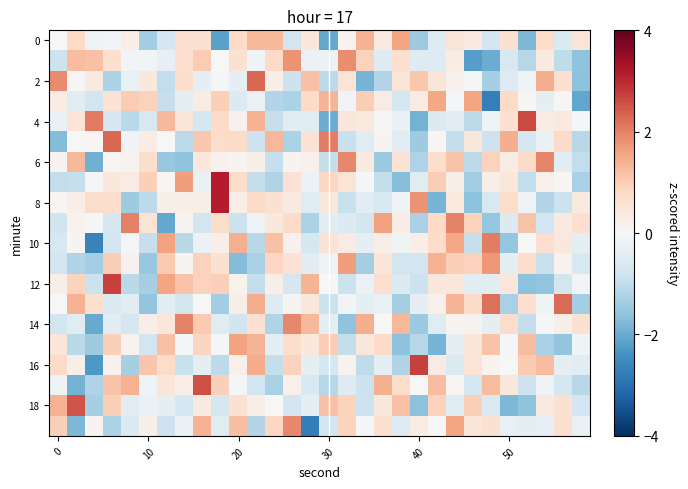

At which category is the sum across all series the highest?

8